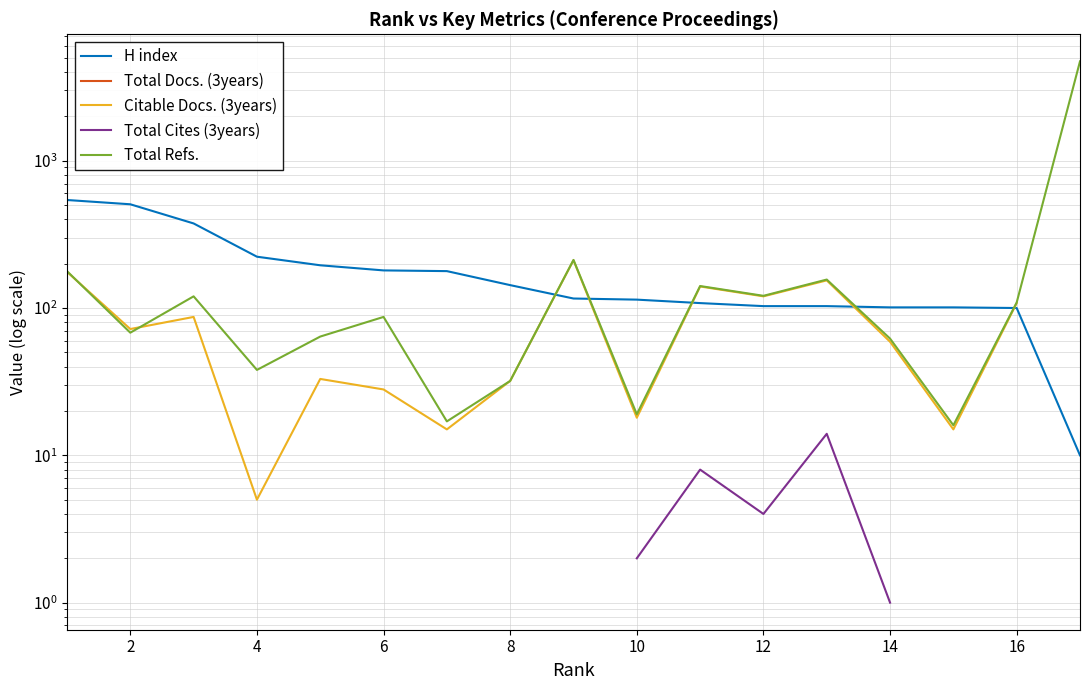

True or false: Total Docs. (3years) and Total Refs. cross at least once.

False